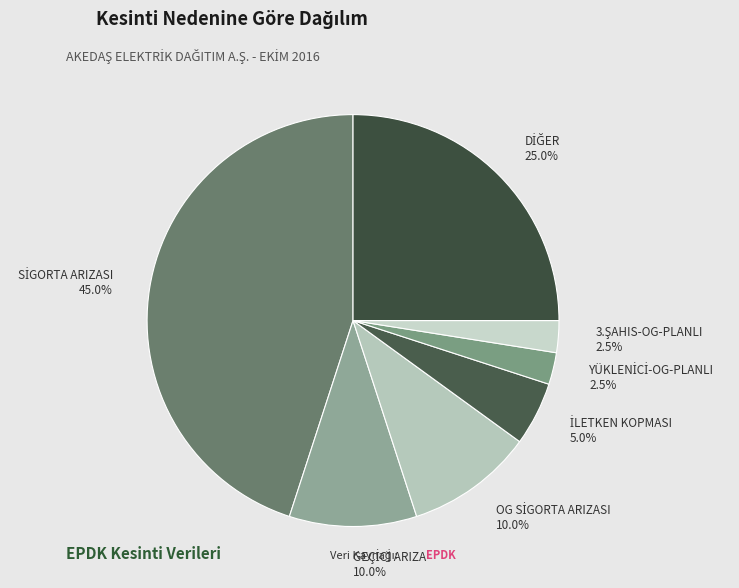

Is there any slice that represents more than half of the pie?

No